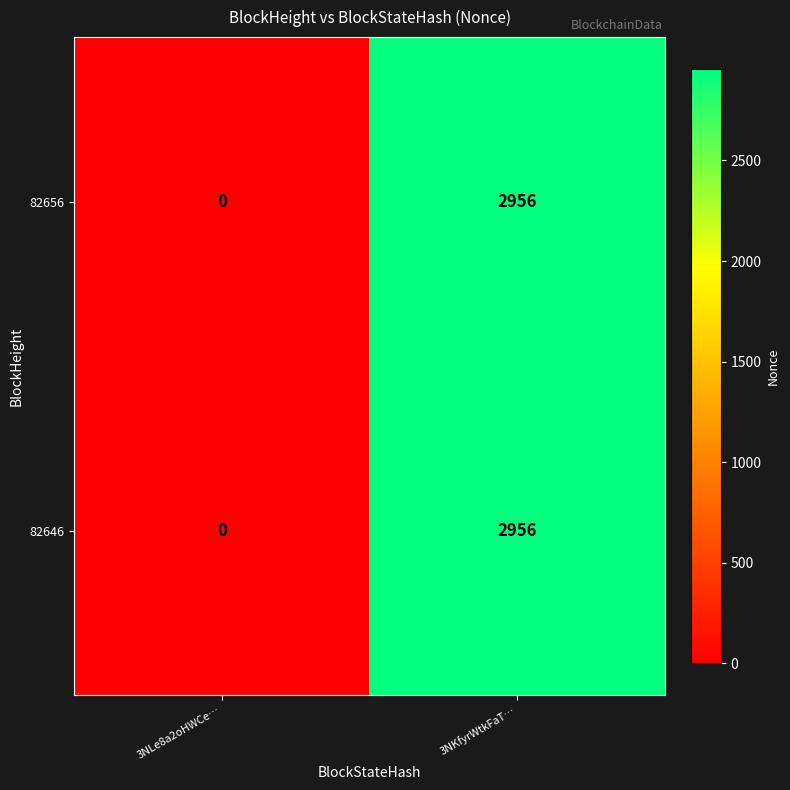

Reading left to right, list all the values displayed in this chart.

82656: 0	2956
82646: 0	2956